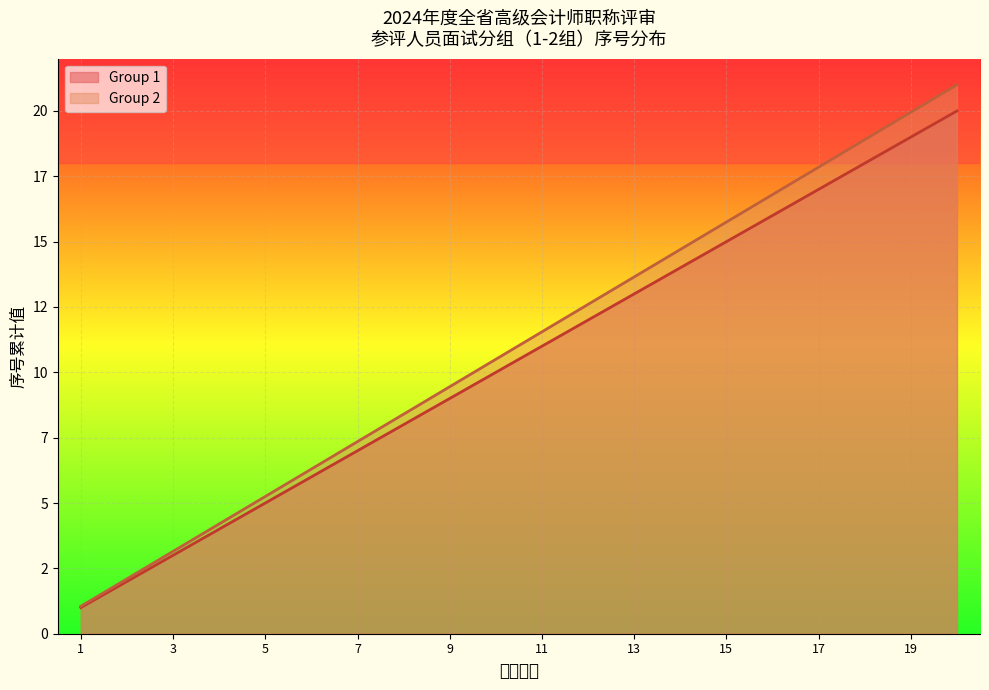

Does the chart display data point markers on the line(s)?

No